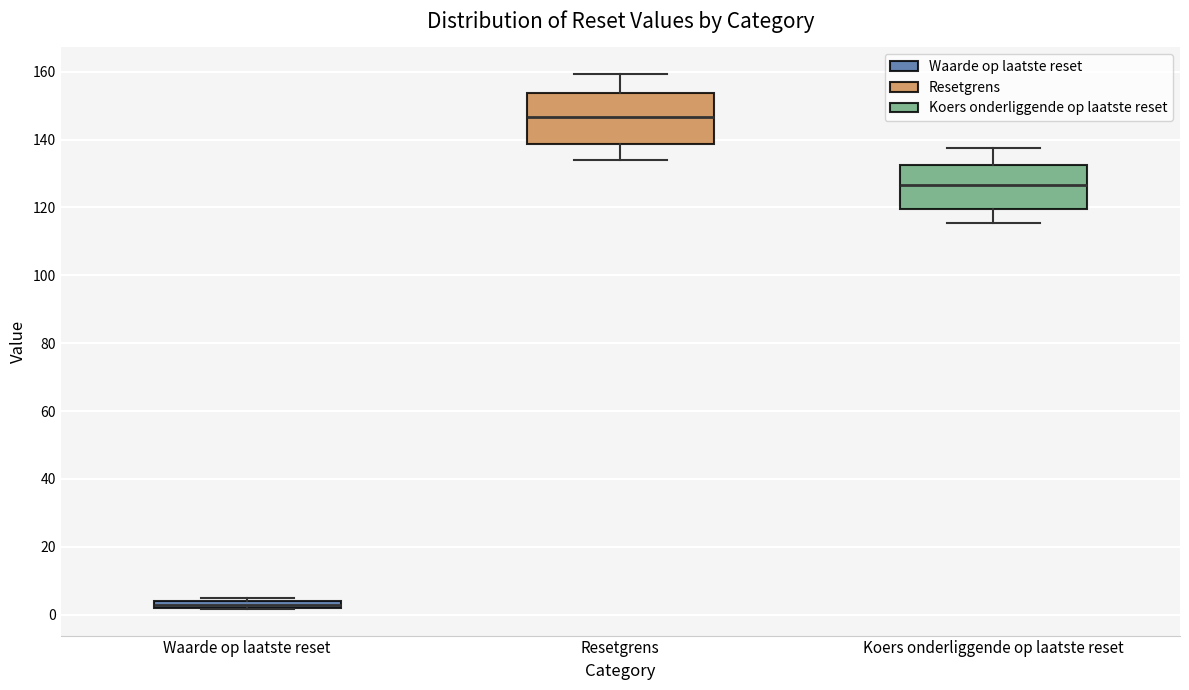

Where does the median line of the box for Resetgrens sit on the y-axis? The values are not printed on the chart, so give them approximately, as read against the axis.

146